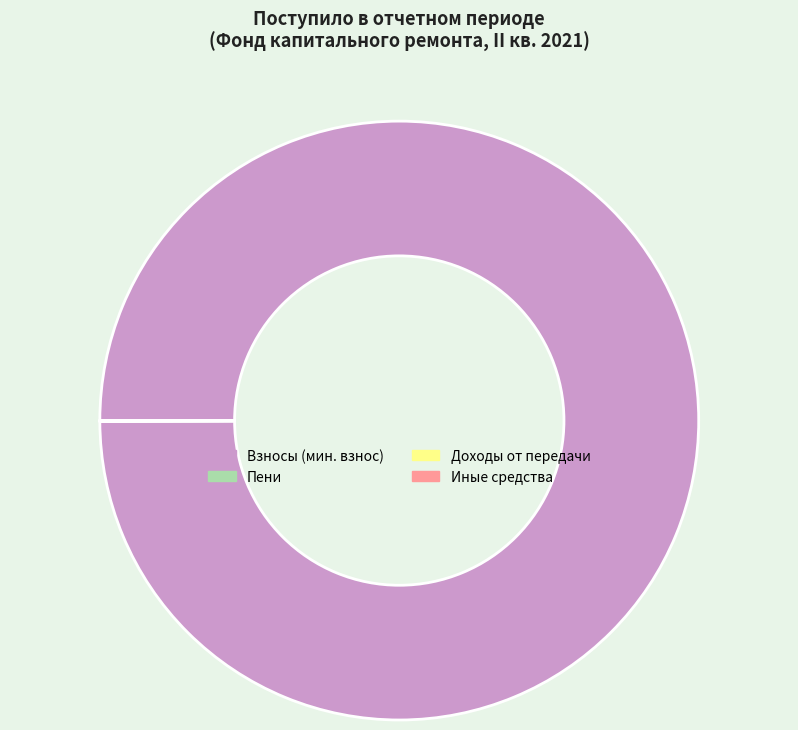

Is it true that Взносы (мин. взнос) is 100% of the pie?

True